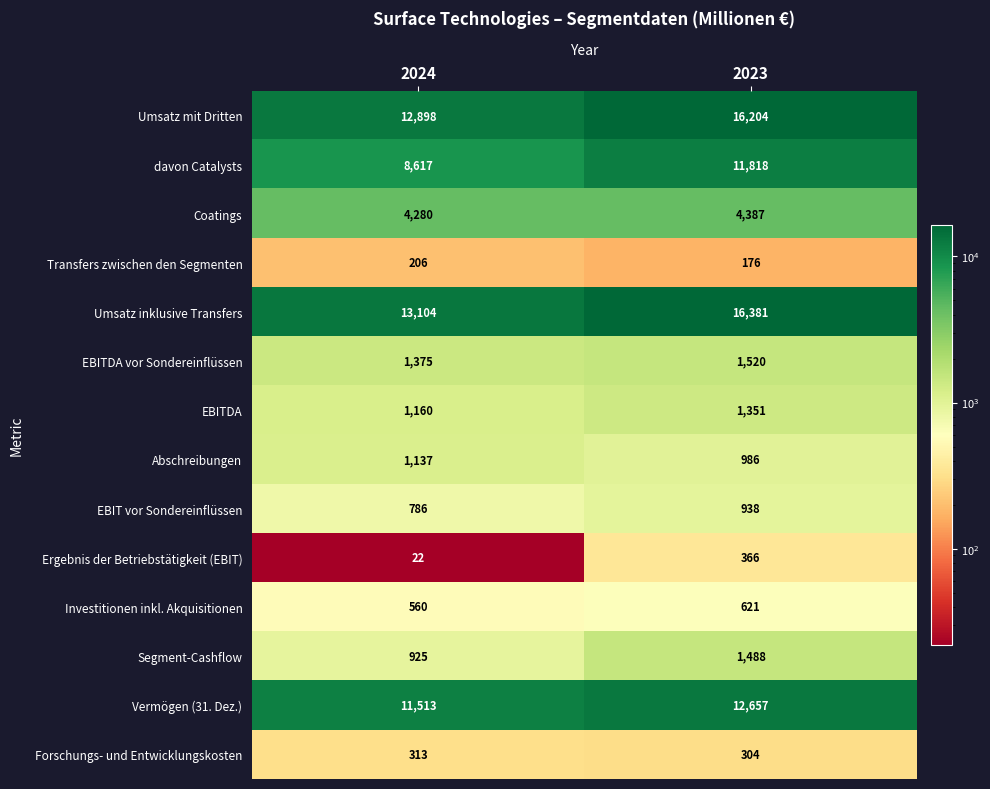

At how many categories does at least one series exceed 2234?

2